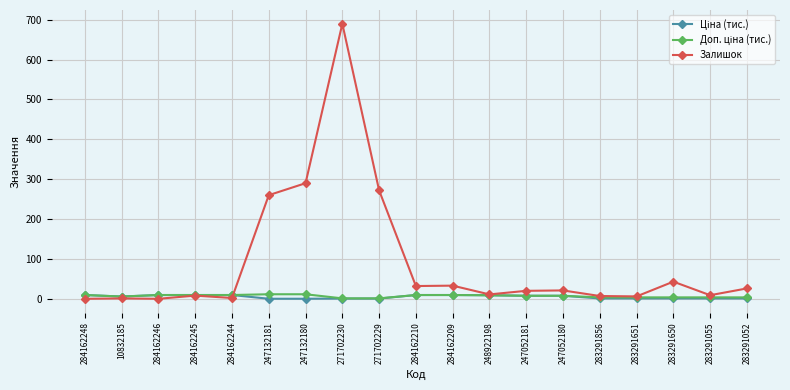

At how many categories does at least one series exceed 223?

4